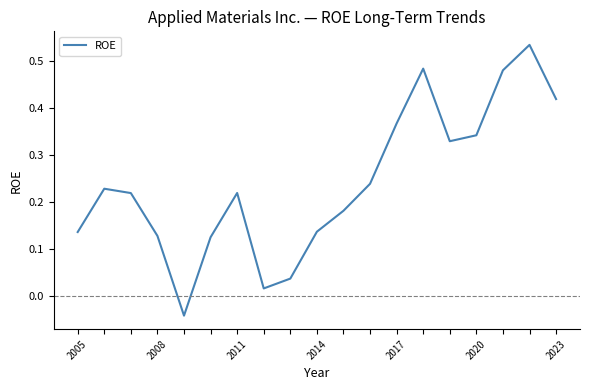

What is the difference between the maximum and minimum values?

0.6